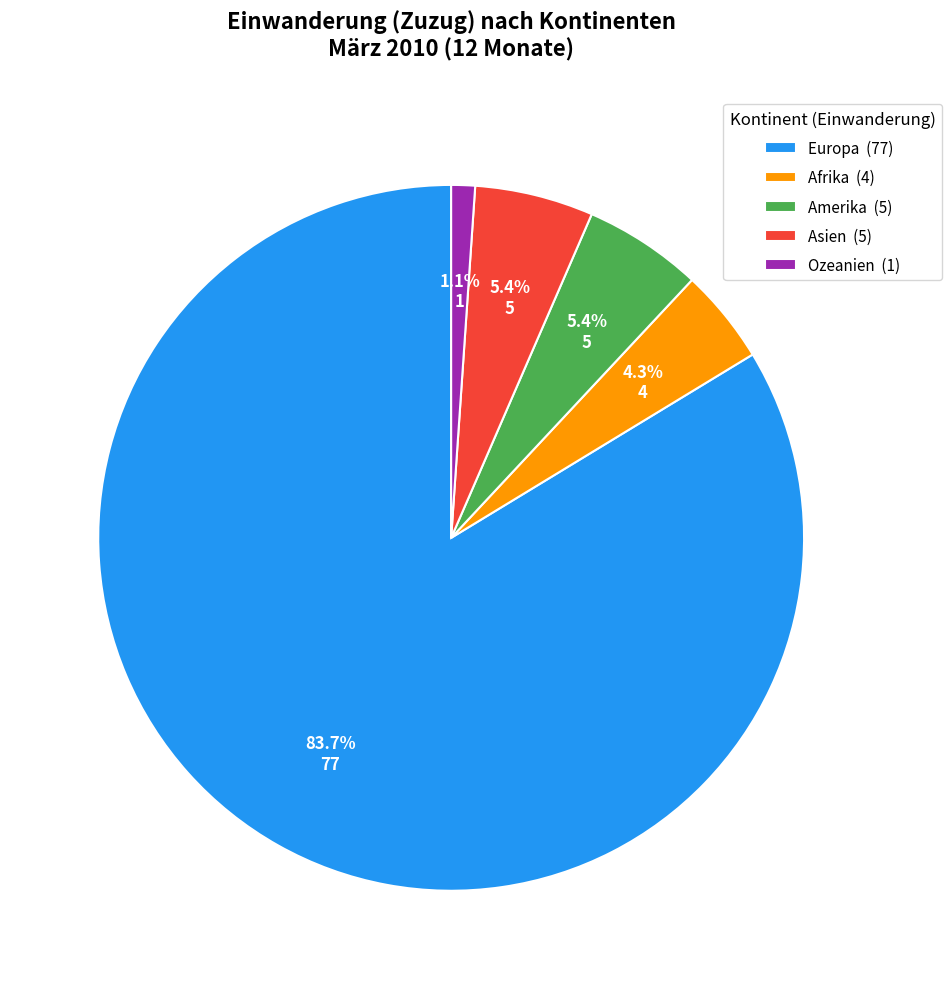

What is the smallest slice in the pie chart?

Ozeanien